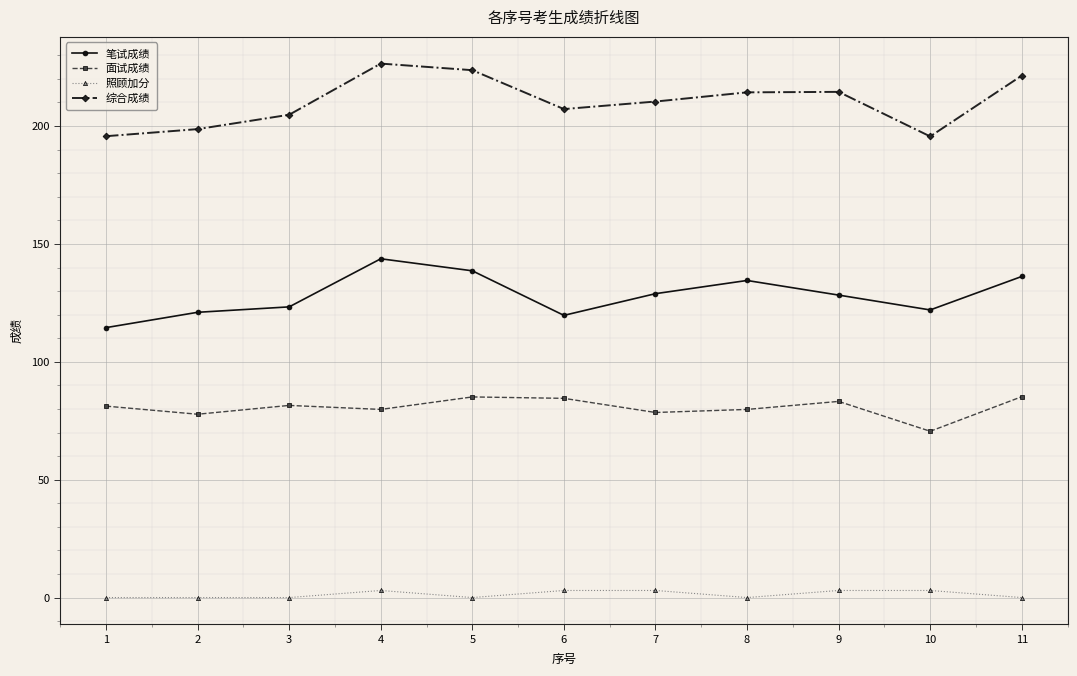

What is the minimum value for 笔试成绩?

114.5